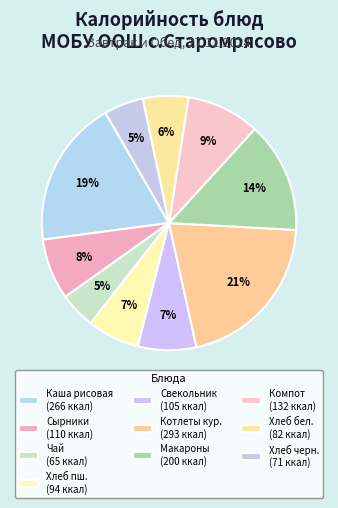

How many slices are in this pie chart?

10